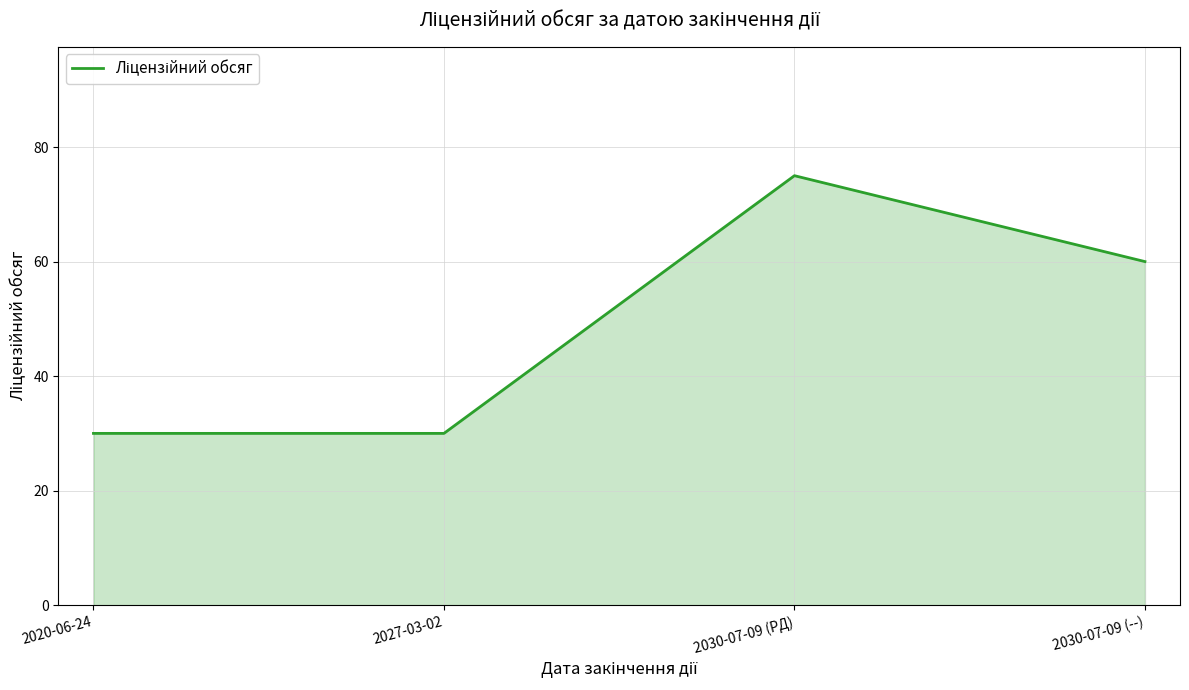

How many interior local peaks (higher than both neighbors) does the data have?

1